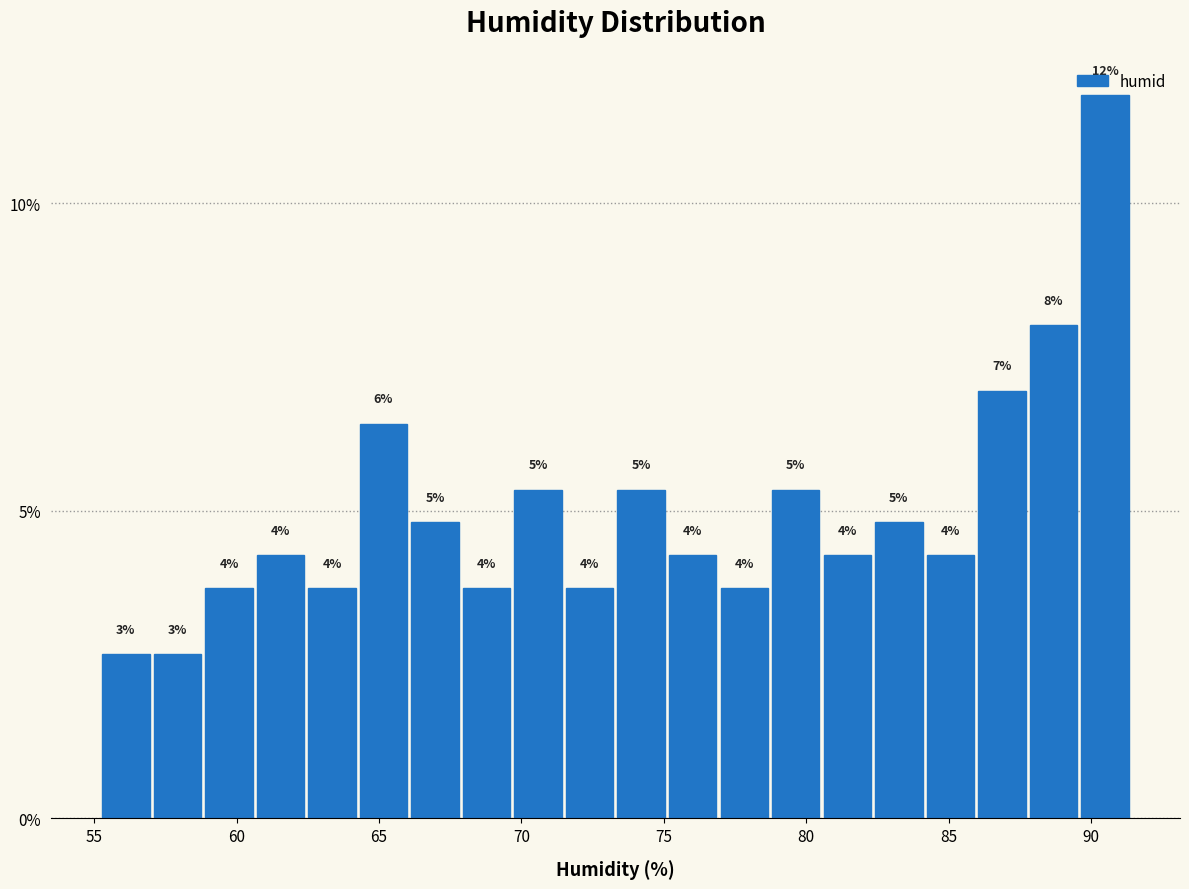

Around what value on the x-axis is the tallest bar? Give the approximate position of its centre, as read against the axis.

90.5